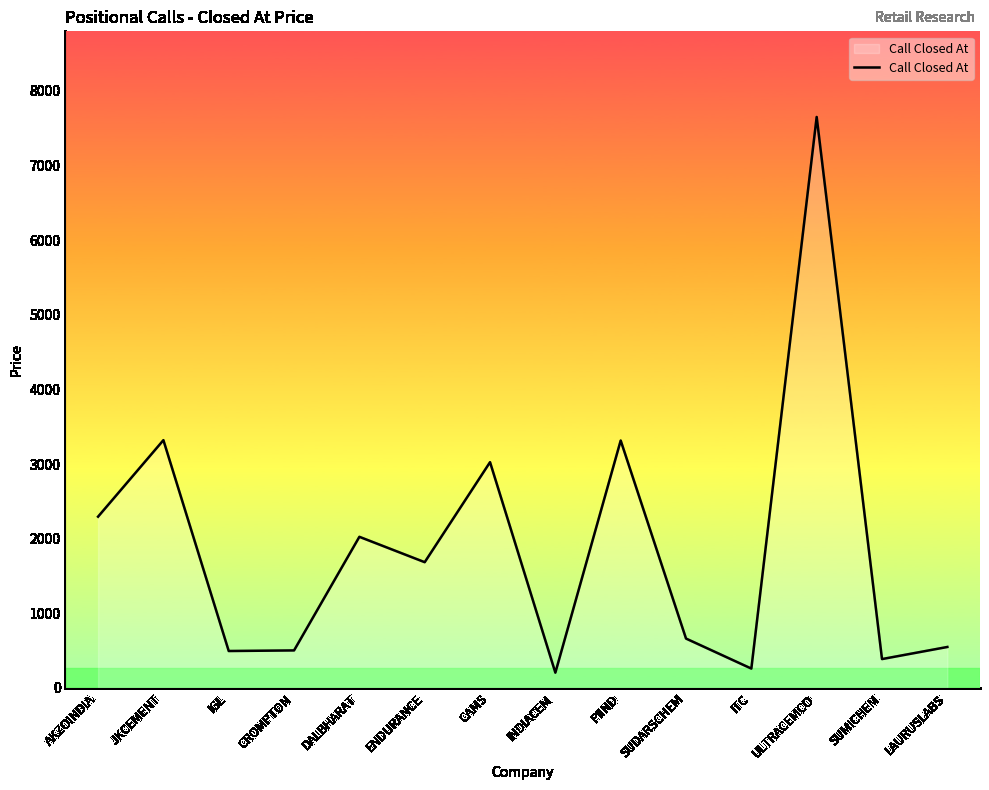

What position from the left is IGL?

3